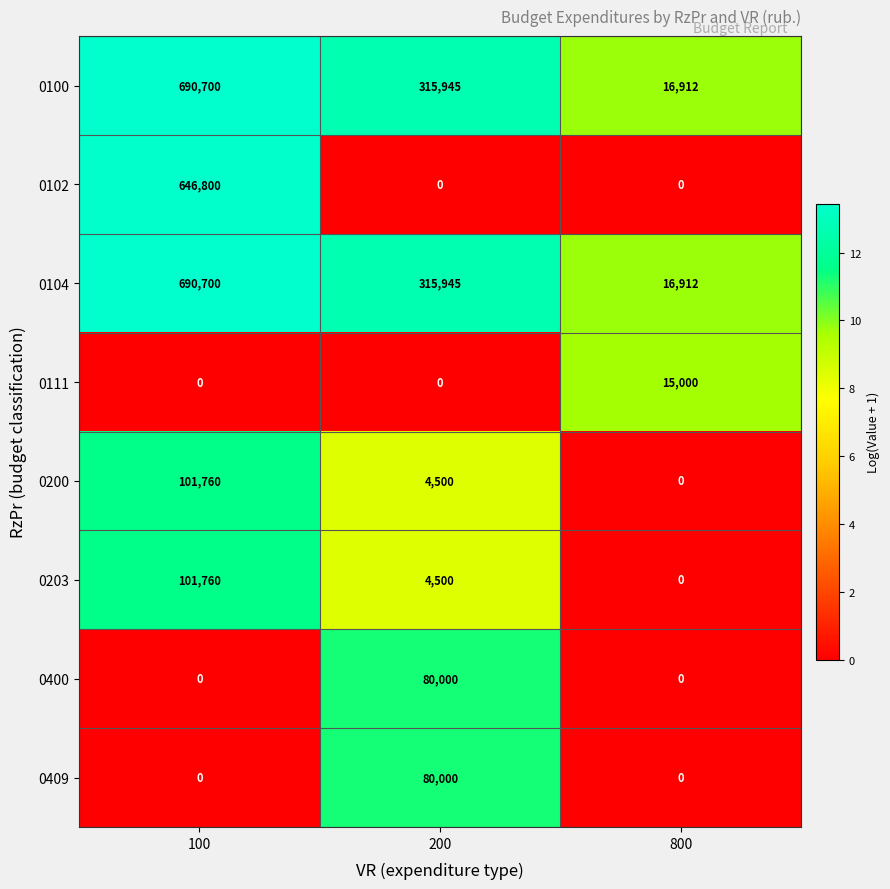

What is the sum of all 0102 values?

646800